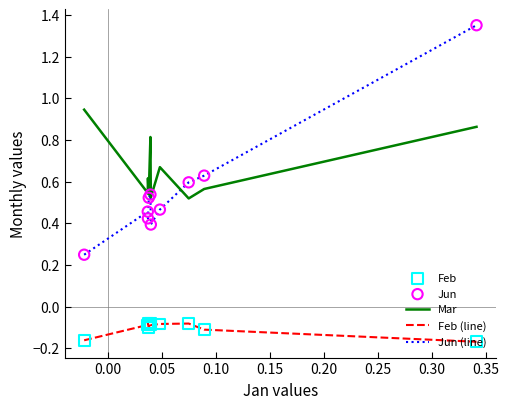

Which series has the largest total across all categories?

Mar